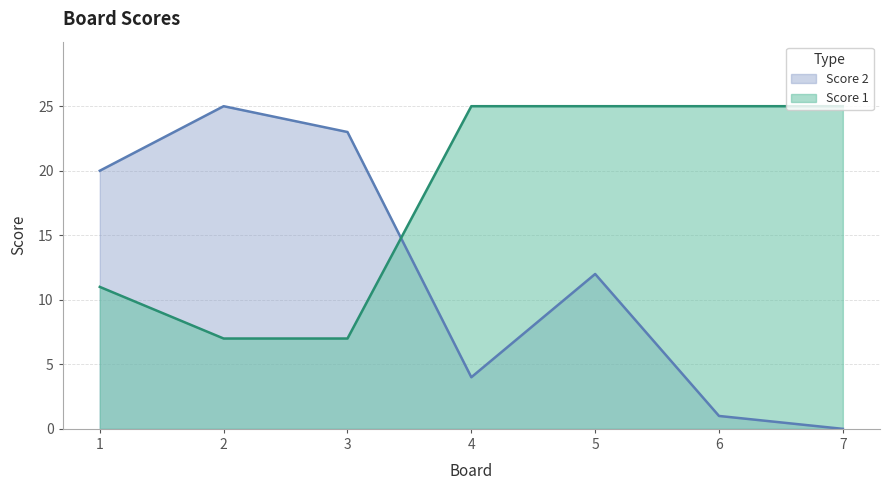

Count the number of data series in this chart.

2